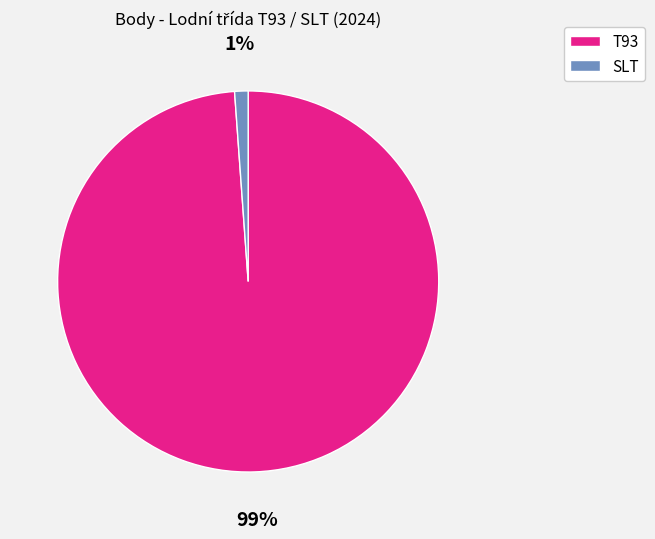

Between SLT and T93, which is larger?

T93